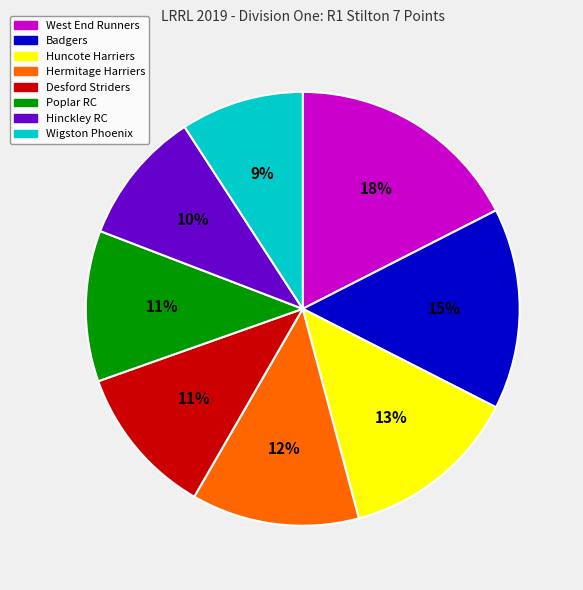

What is the ratio of the value at Hinckley RC to the value at Wigston Phoenix?

1.1